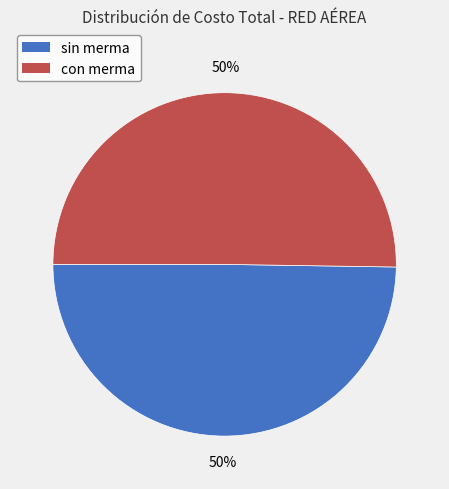

How many slices are in this pie chart?

2